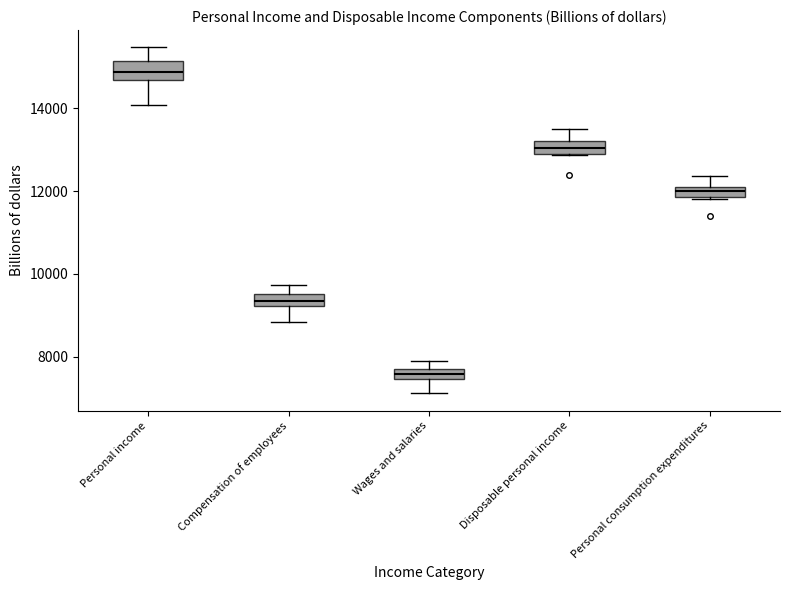

Which box has the lowest median line?

Wages and salaries